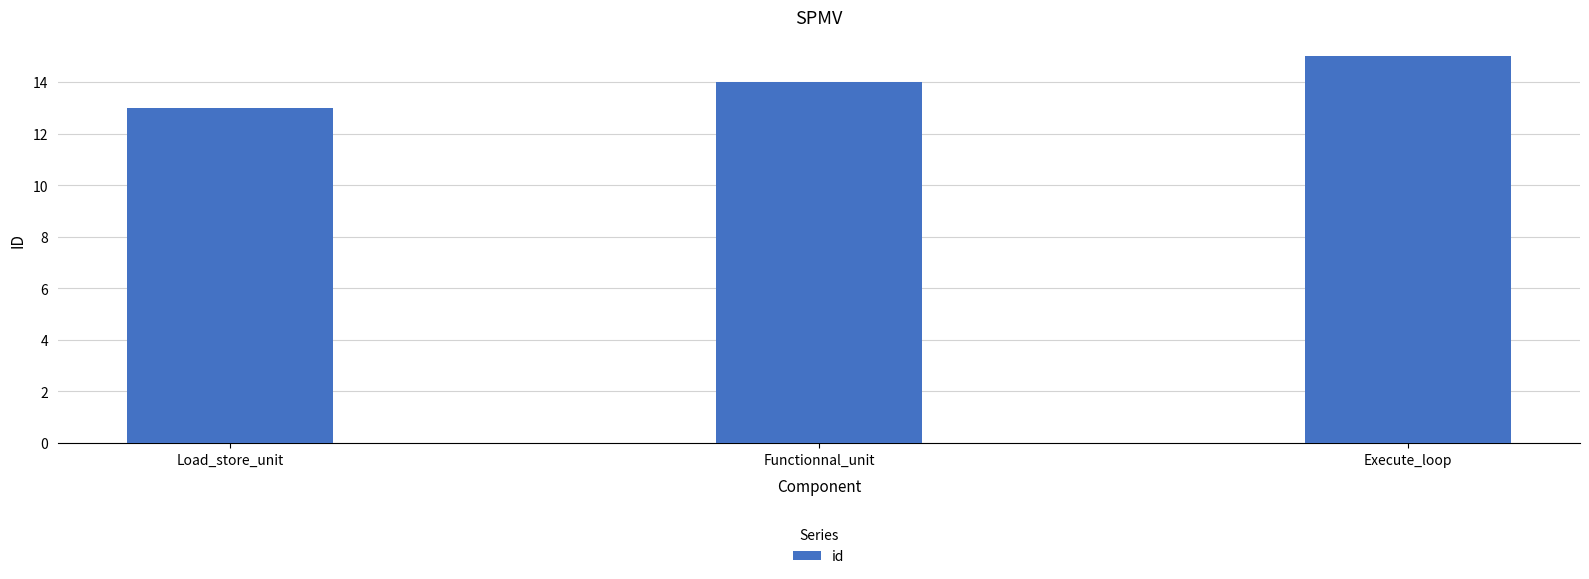

What is the ratio of the value at Execute_loop to the value at Functionnal_unit?

1.1